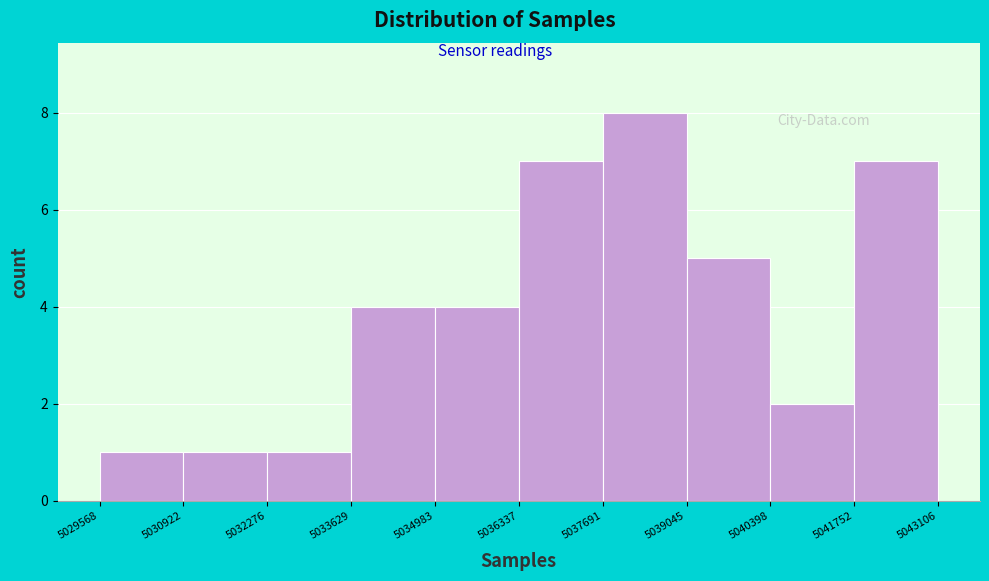

Reading left to right, list every bar in this chart as the range it spans on the x-axis followed by its height. The values are not printed on the chart, so give them approximately, as read against the axis.

5029568 to 5030922: 1
5030922 to 5032276: 1
5032276 to 5033629: 1
5033629 to 5034983: 4
5034983 to 5036337: 4
5036337 to 5037691: 7
5037691 to 5039045: 8
5039045 to 5040398: 5
5040398 to 5041752: 2
5041752 to 5043106: 7